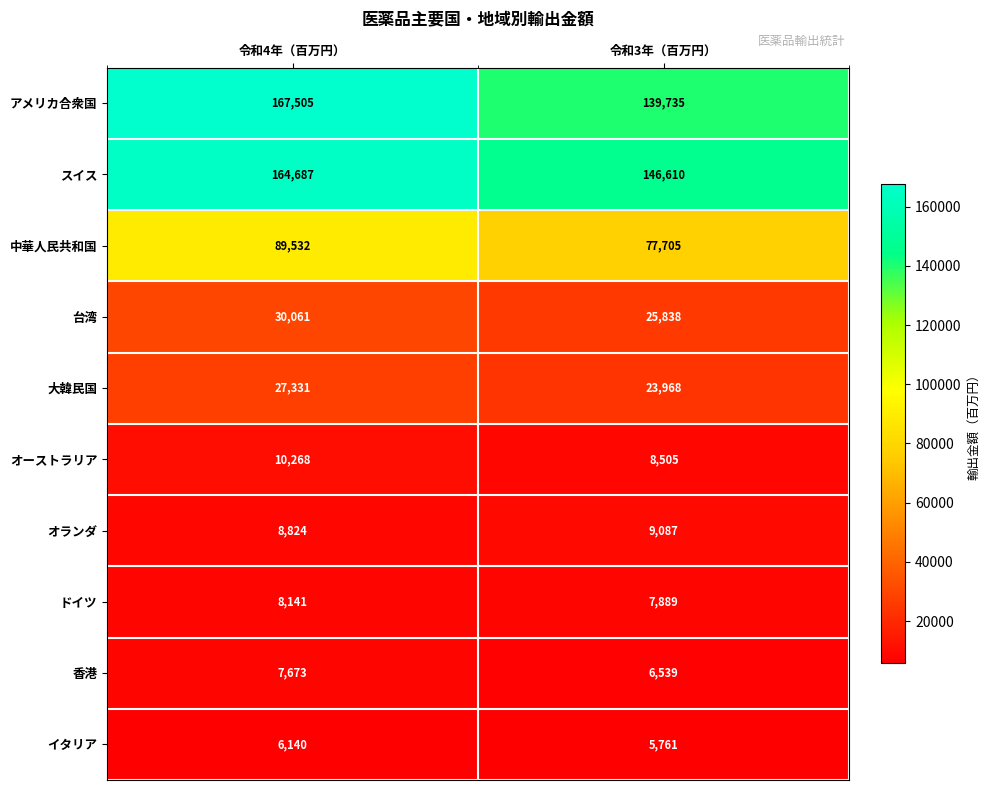

Which series has the largest total across all categories?

スイス